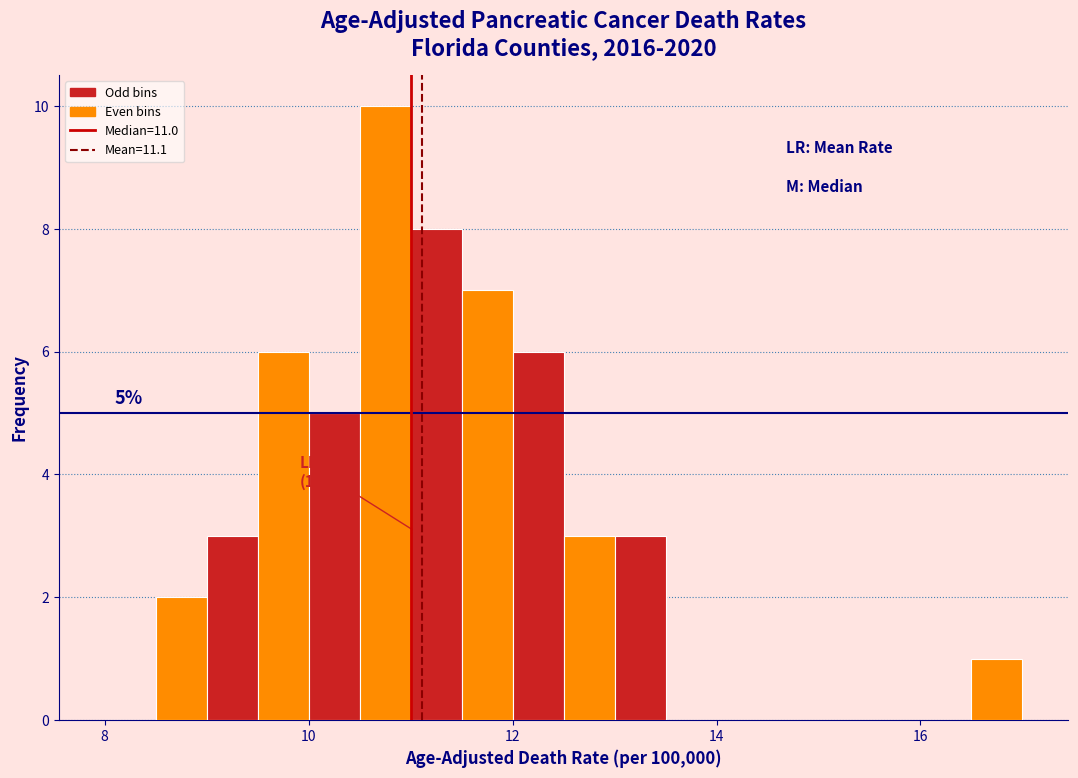

Around what value on the x-axis is the tallest bar? Give the approximate position of its centre, as read against the axis.

10.8